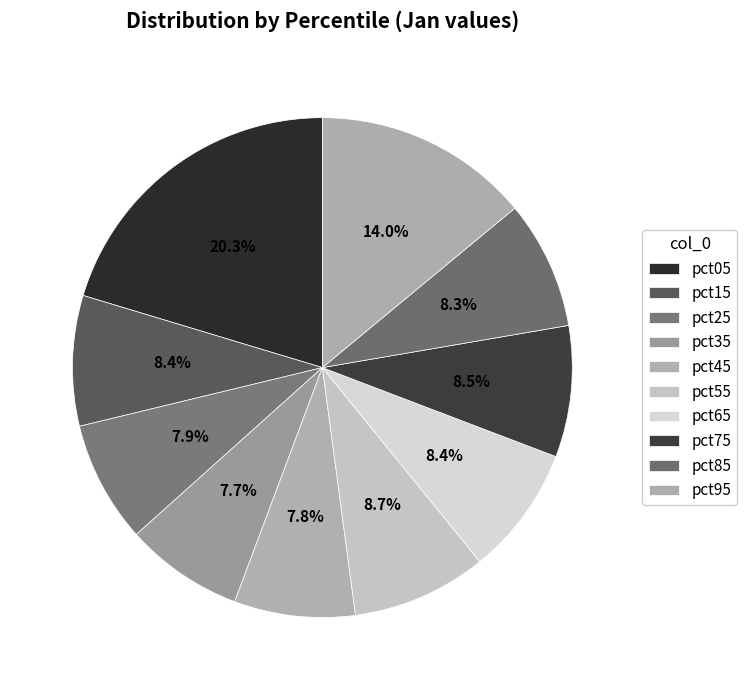

What portion of the pie excludes pct95?

86.0%